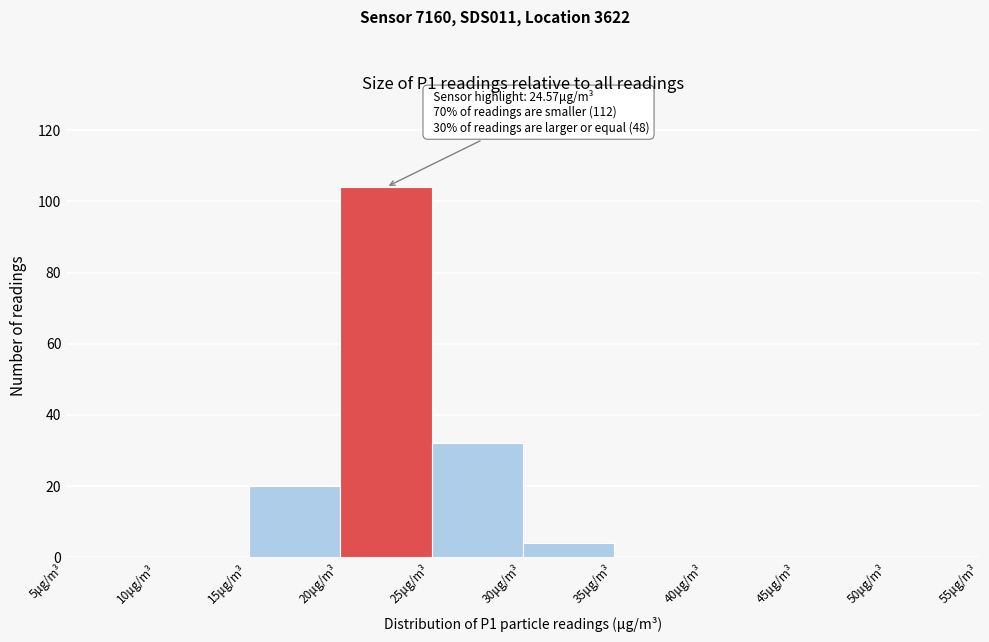

Over which range of the x-axis is the bar tallest?

20 to 25